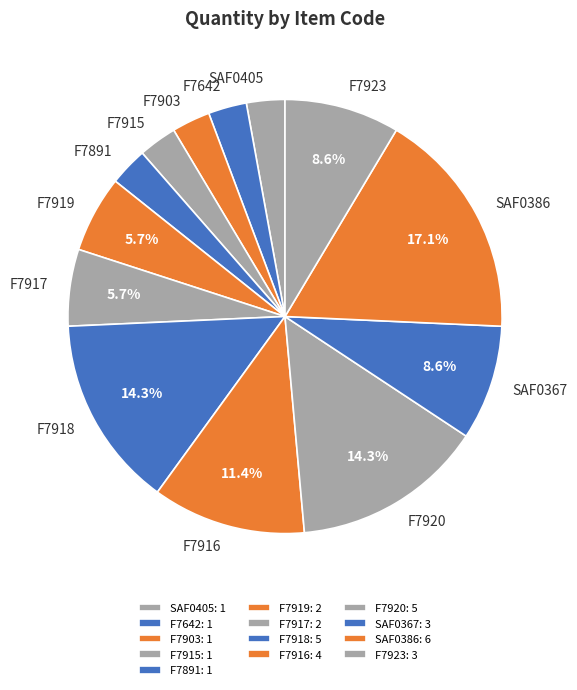

Is there a majority slice in this chart?

No